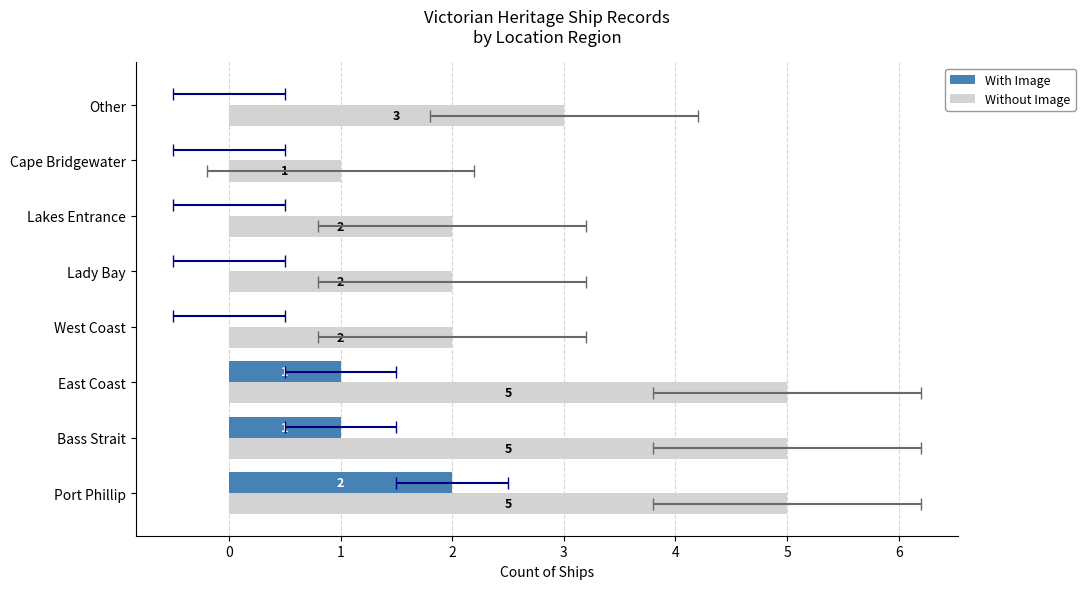

List the series in order of their overall mean, highest first.

Without Image, With Image